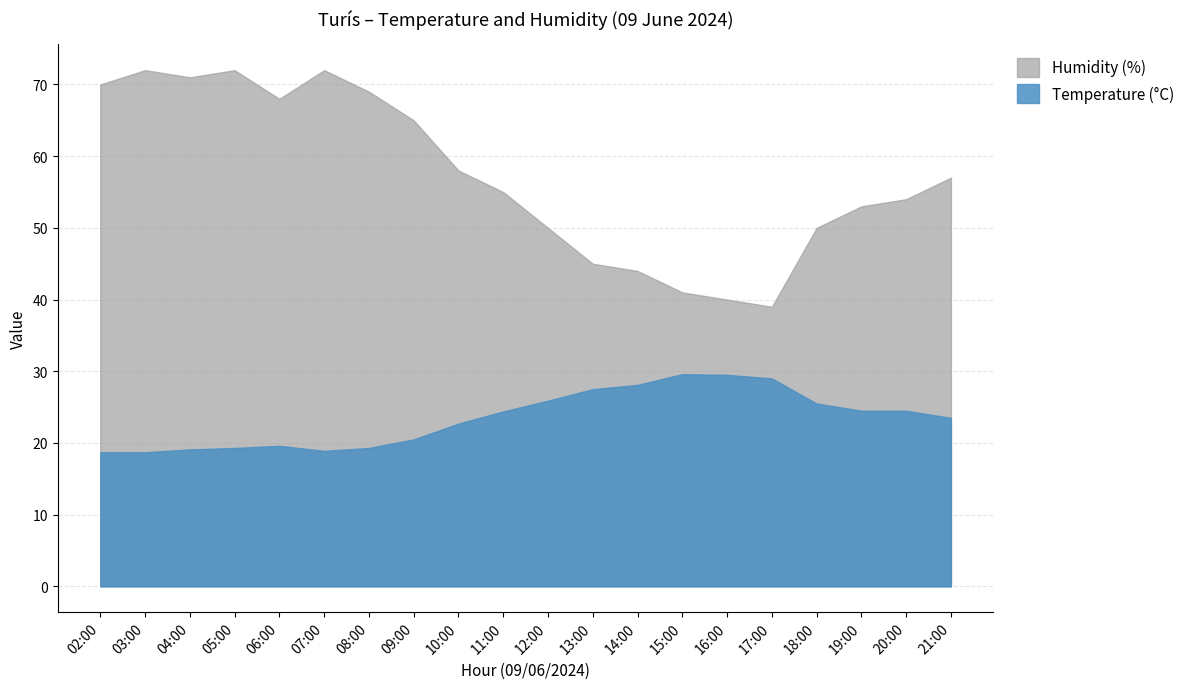

True or false: Temperature (°C) and Humidity (%) intersect in this chart.

False